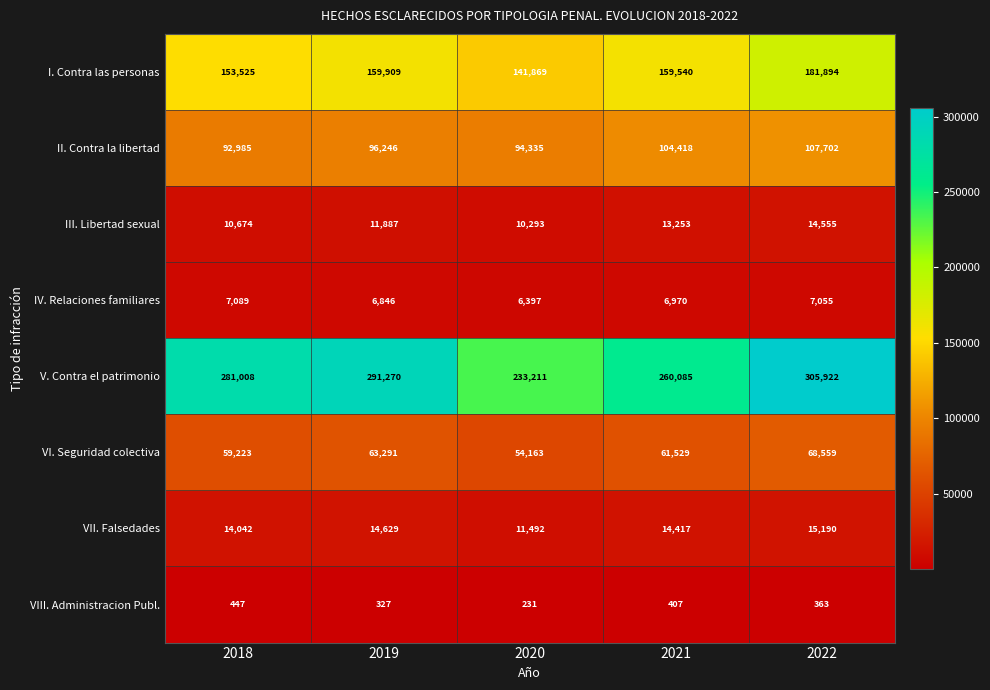

What is the average value of the III. Libertad sexual series?

12132